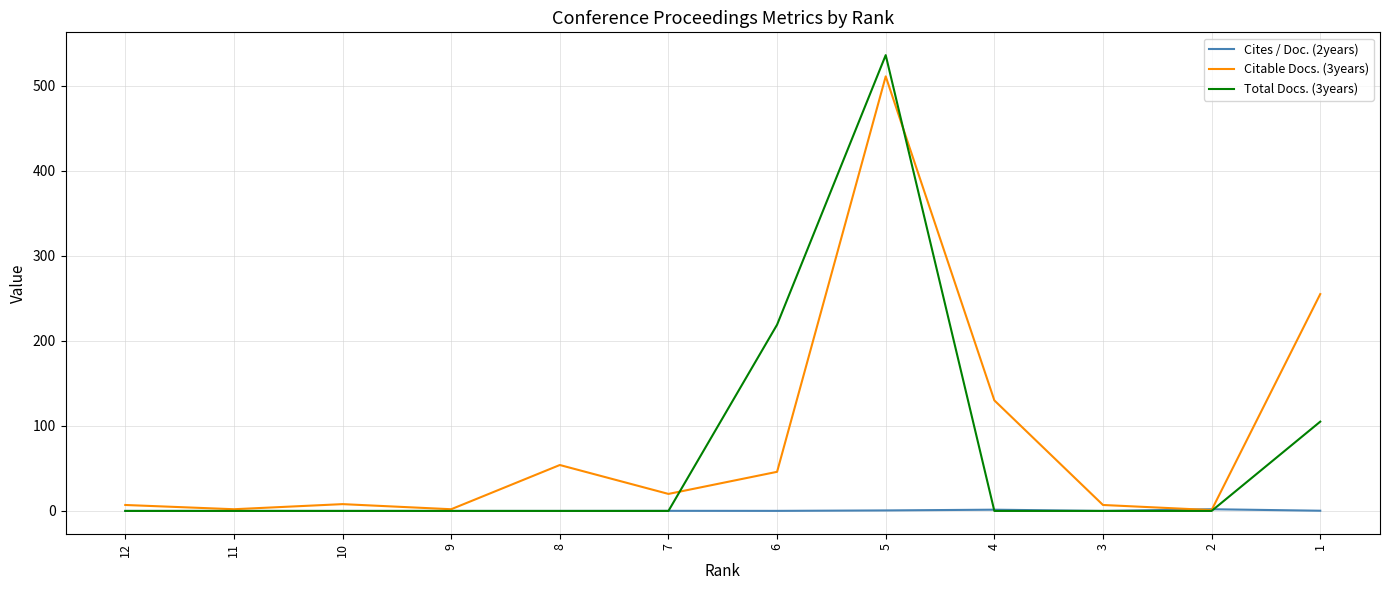

How many lines are shown in the chart?

3